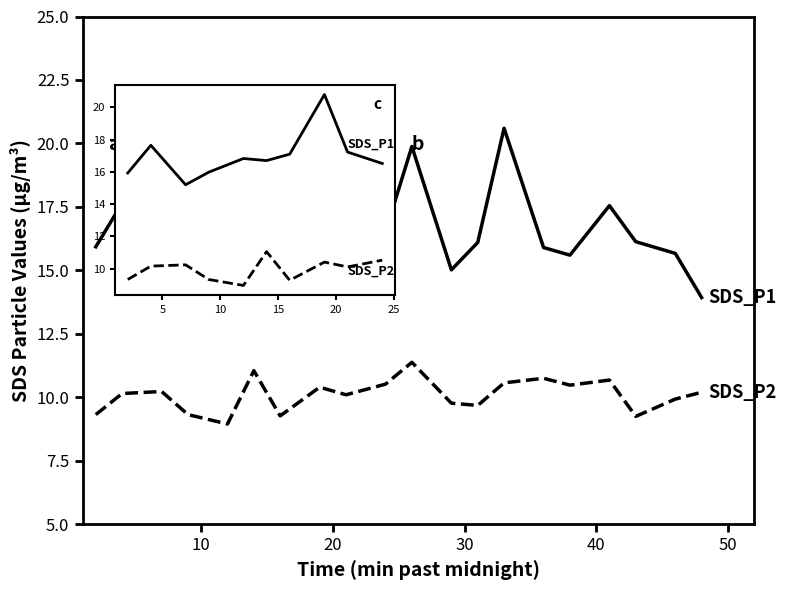

What is the average value of the SDS_P1 series?

16.8